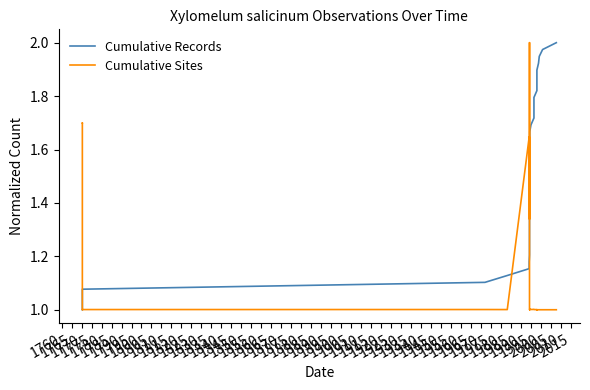

What is the highest value of the Cumulative Records series?

2.0